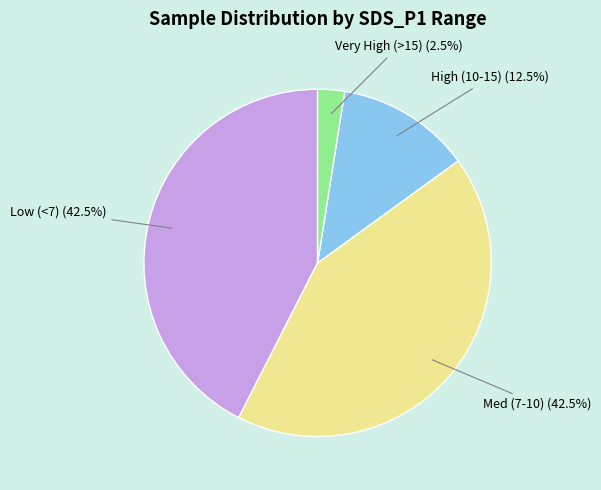

Is there any slice that represents more than half of the pie?

No